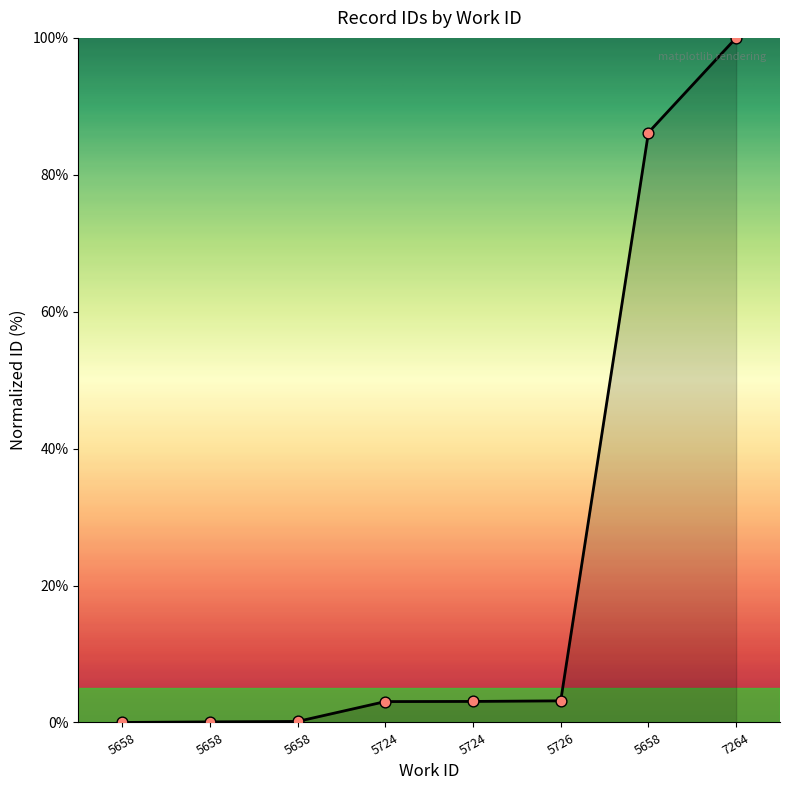

What is the change in value from 5658 to 5658?

+86.1